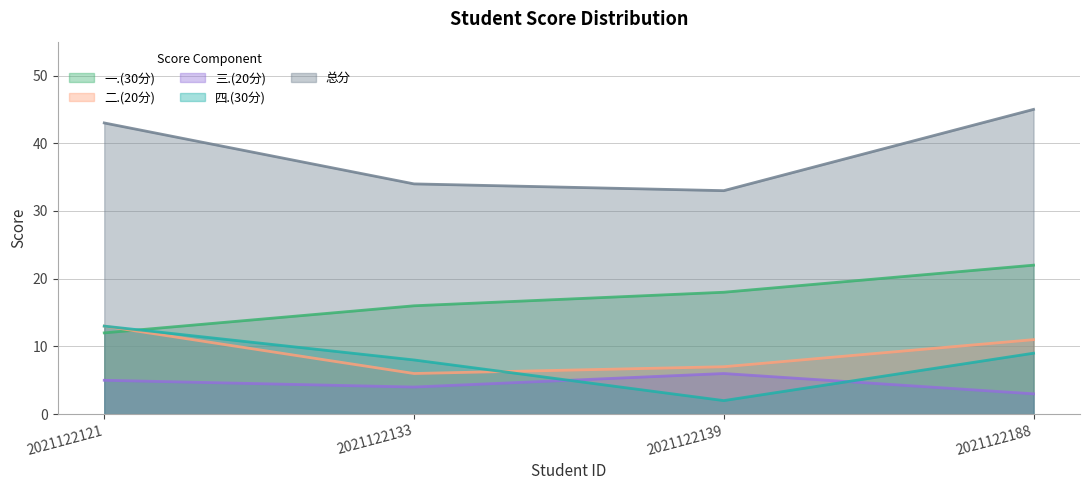

True or false: 四.(30分) has a value of 9 at 2021122188.

True